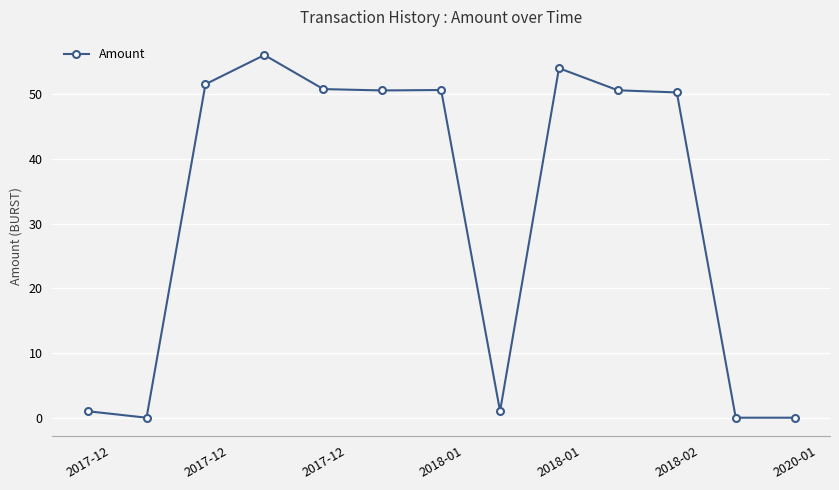

How many data points are less than 50?

5